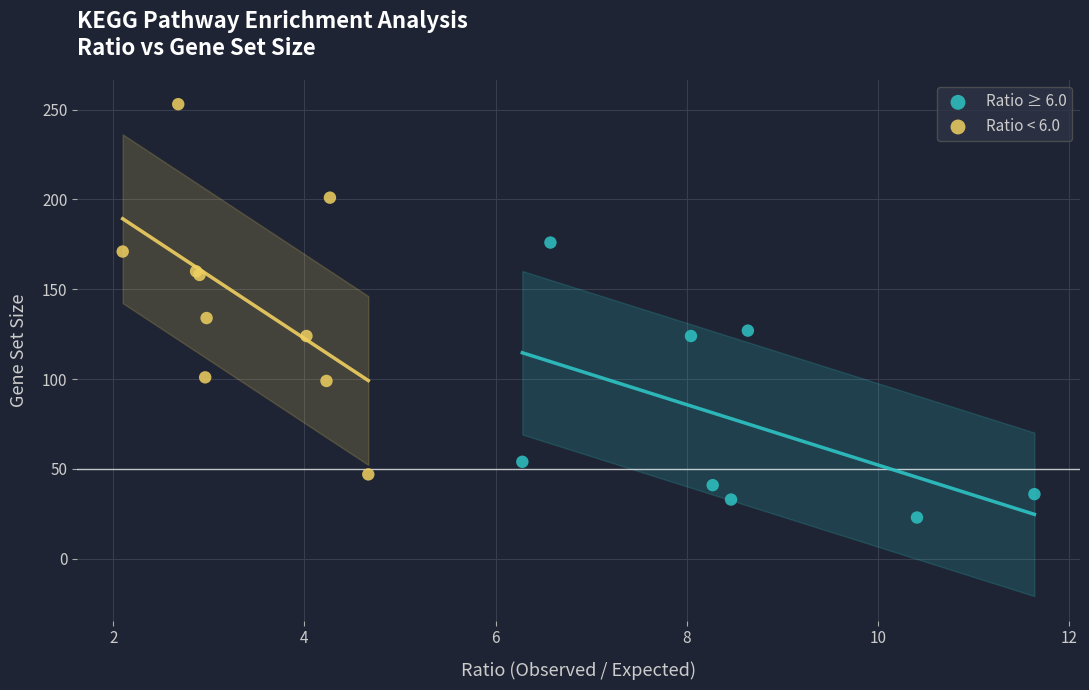

Which series has the widest spread of Y values?

Ratio < 6.0